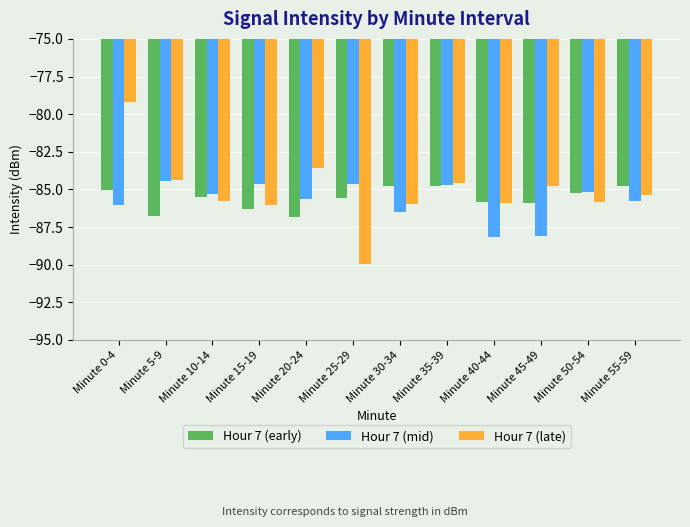

The value of Hour 7 (late) at Minute 50-54 is -85.8. True or false?

True